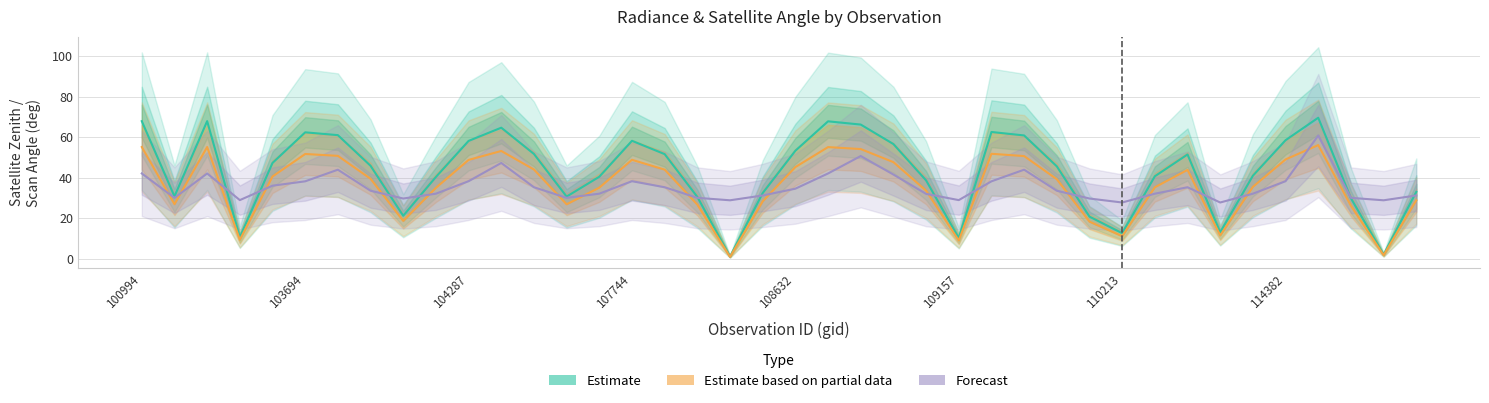

What is the spread (max minus min) of values at 109157?

19.9